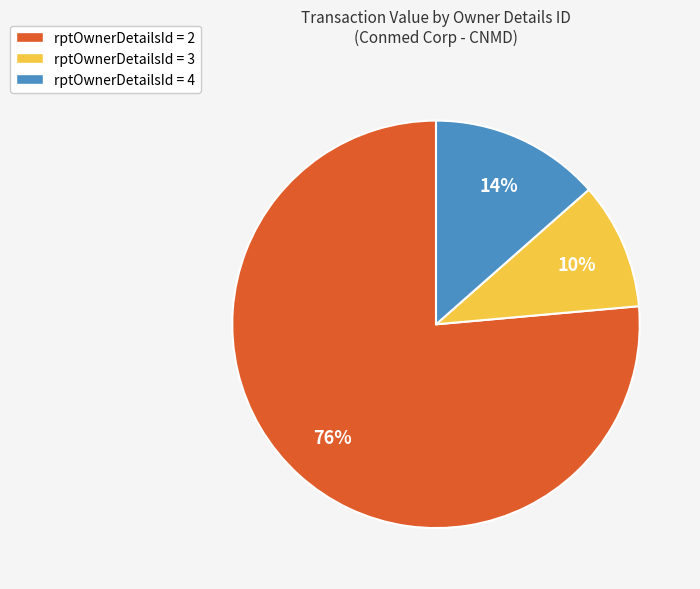

Count the number of slices in the pie.

3